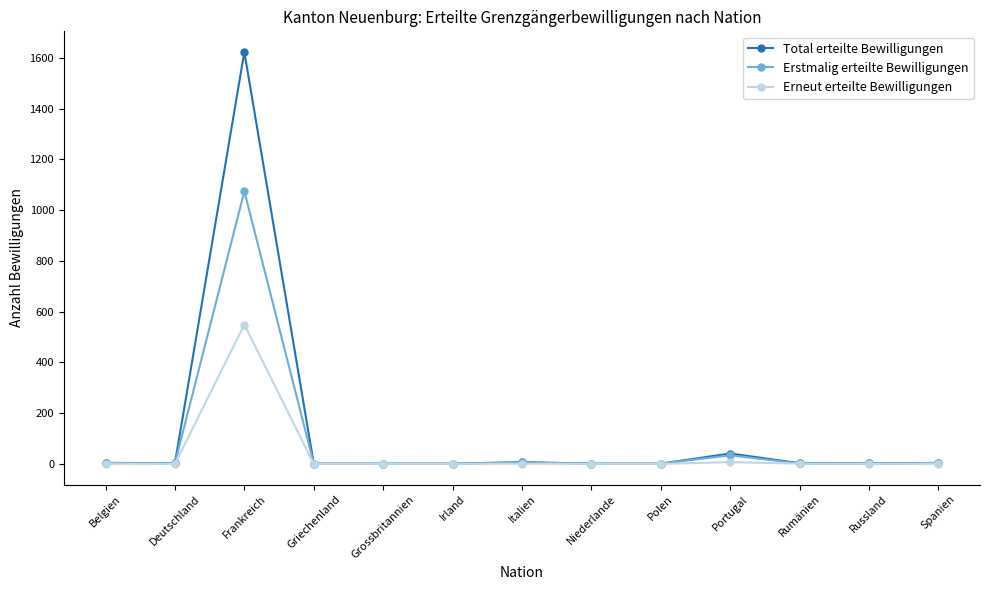

Is this an area chart (filled region under the line)?

No